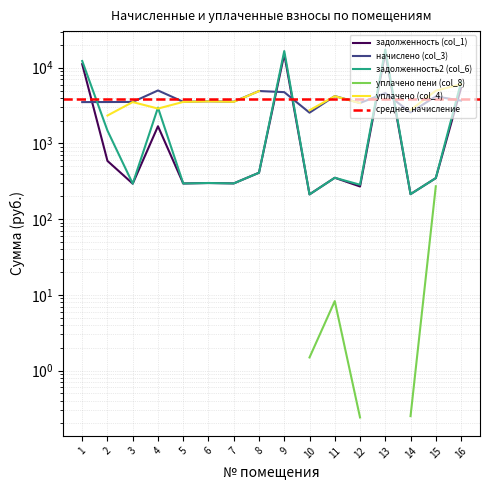

Which category has the highest value in the задолженность (col_1) series?

13